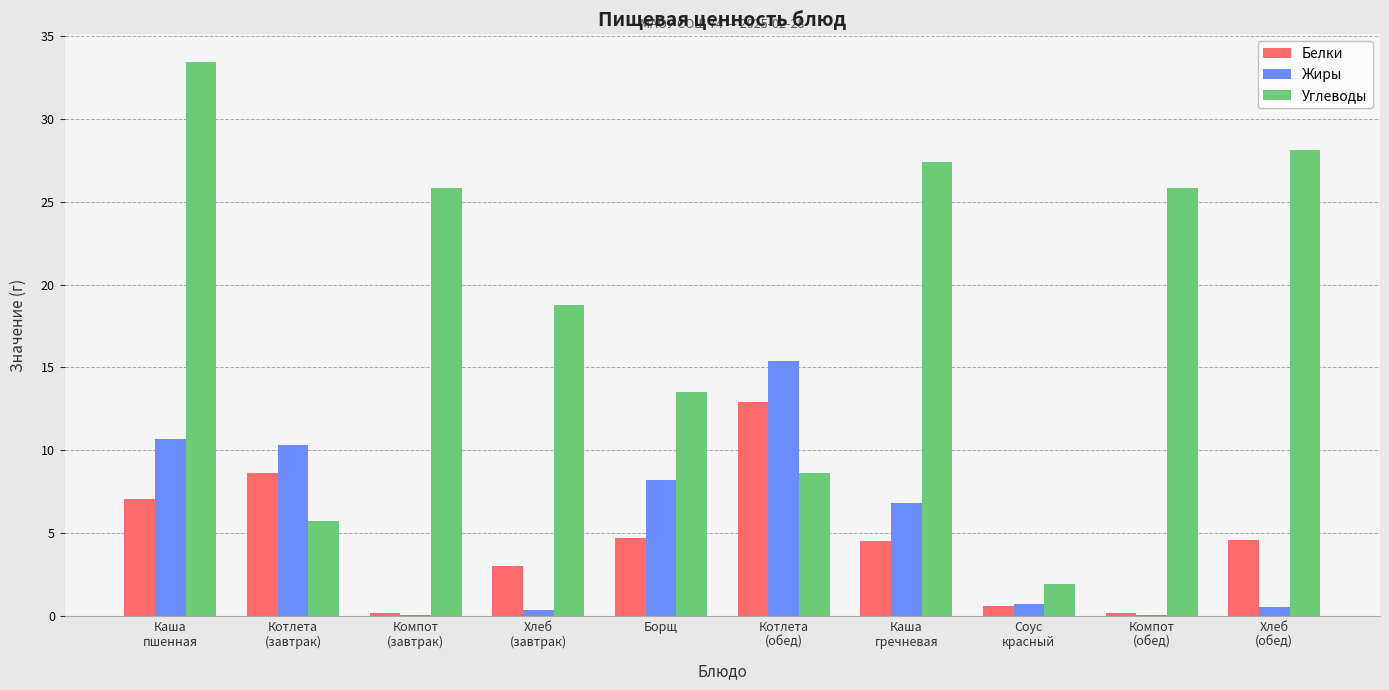

What is the spread (max minus min) of values at Компот
(завтрак)?

25.7